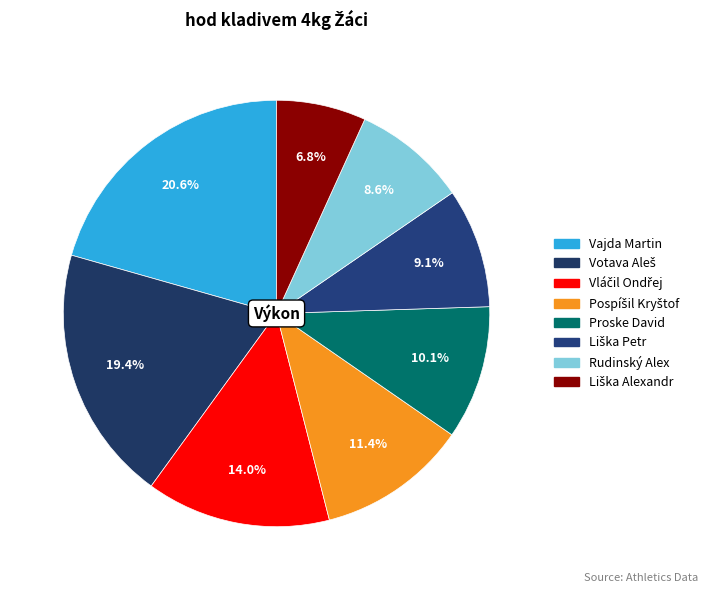

How many slices are in this pie chart?

8